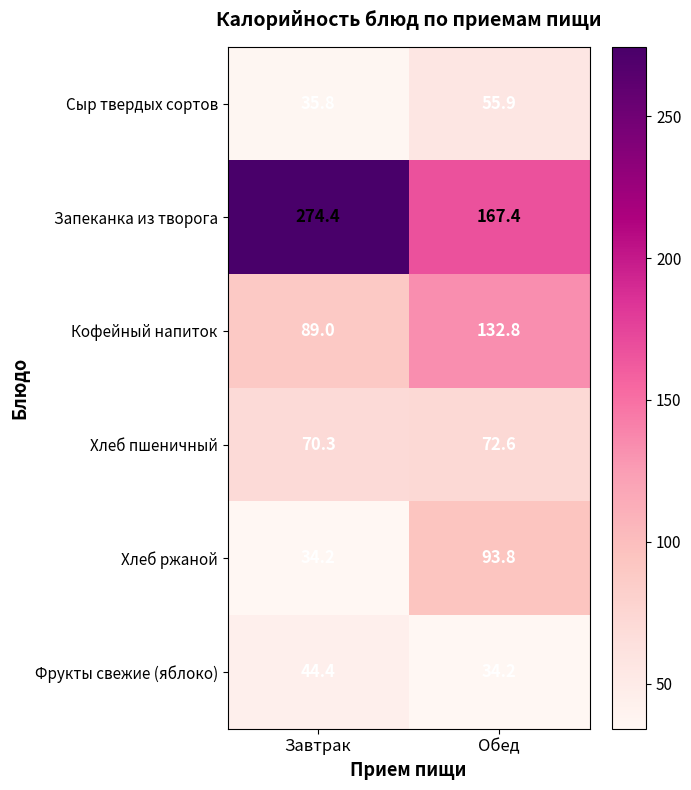

Between Завтрак and Обед, which series saw the biggest shift?

Запеканка из творога